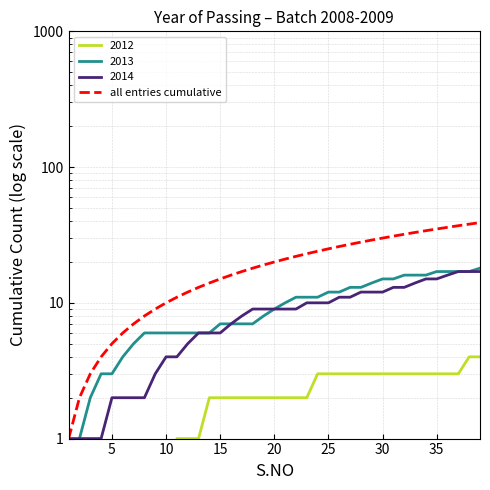

How many data points does each series have?

39